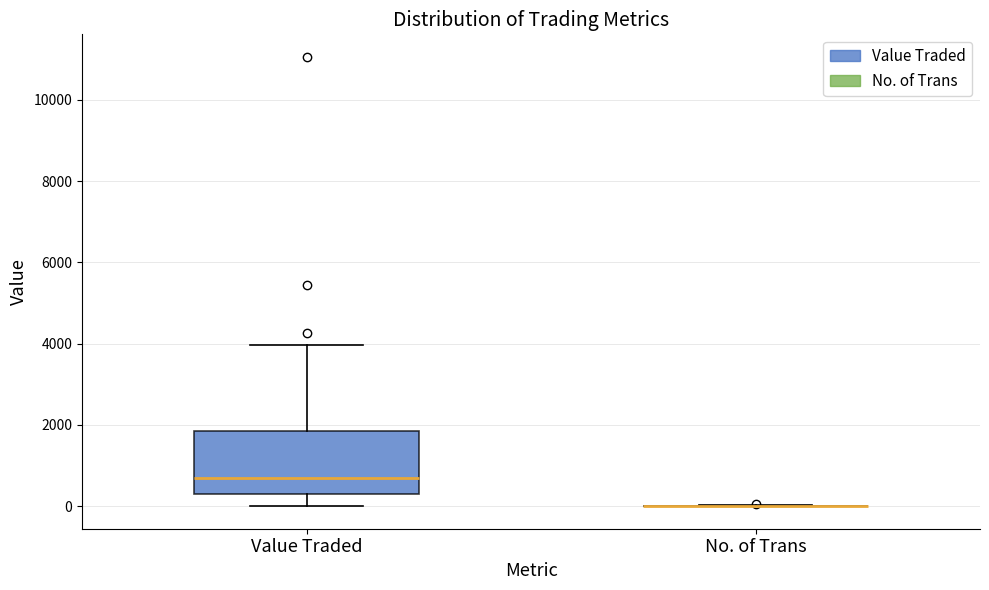

Comparing the boxes themselves (not the whiskers), which one is the tallest?

Value Traded